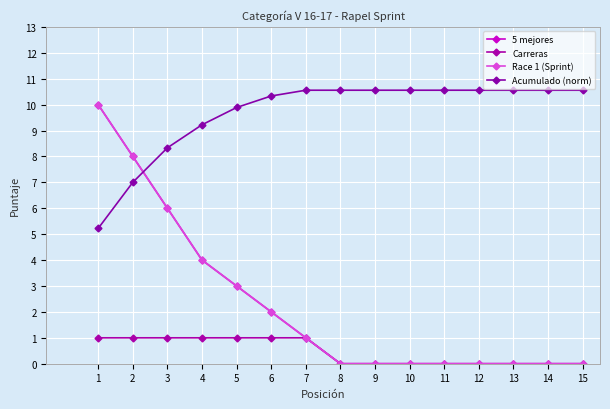

Is this an area chart (filled region under the line)?

No